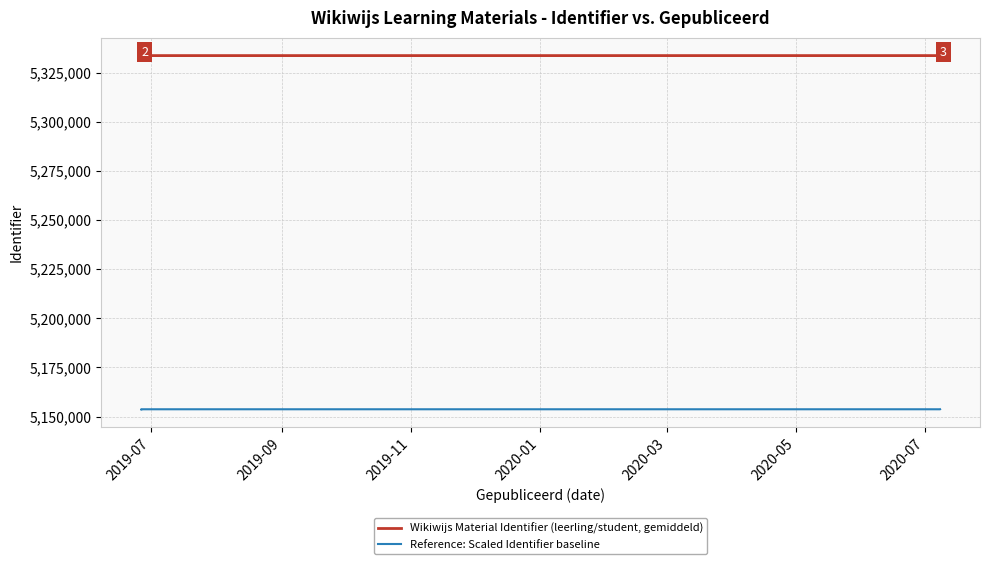

Where does the Reference: Scaled Identifier baseline series first go above 5153720?

2020-01